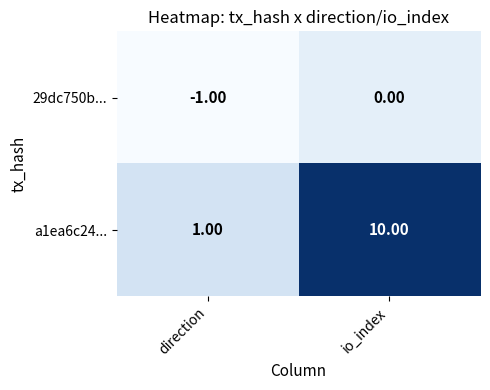

Which series has the largest range (max minus min)?

a1ea6c24...